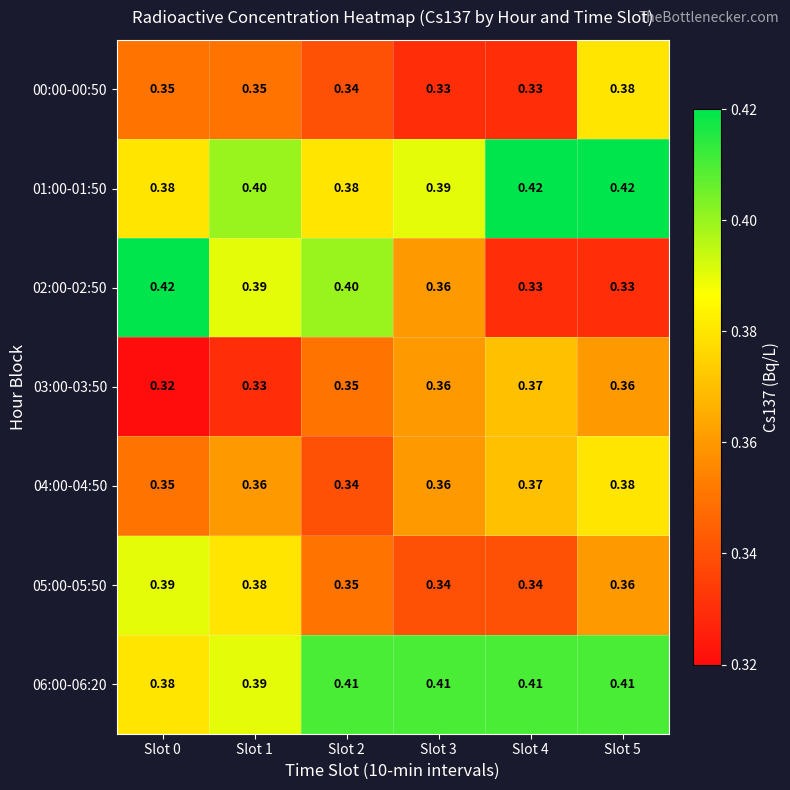

Is the value of 01:00-01:50 at Slot 5 greater than the value of 03:00-03:50 at Slot 5?

Yes